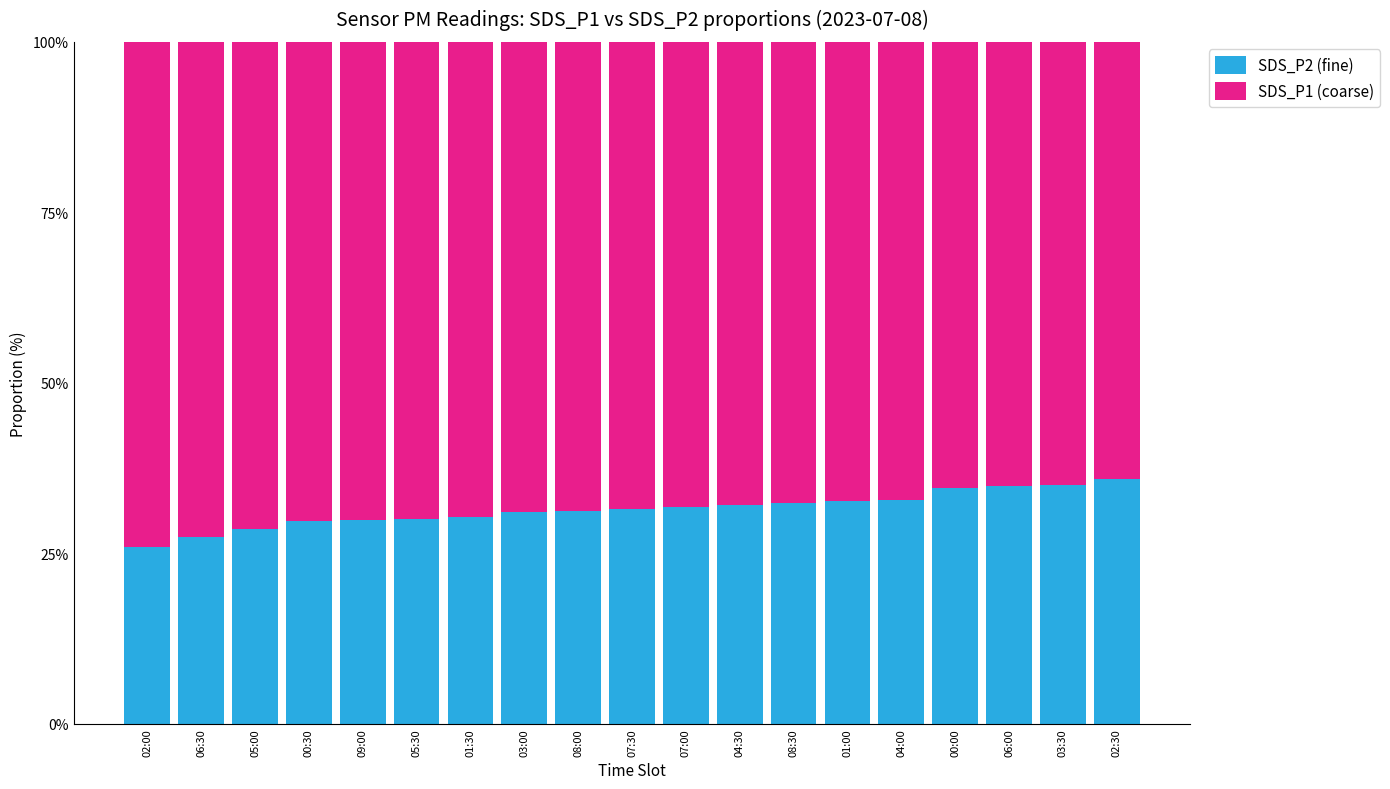

Is it true that SDS_P2 (fine) equals 25.9 at 02:00?

True